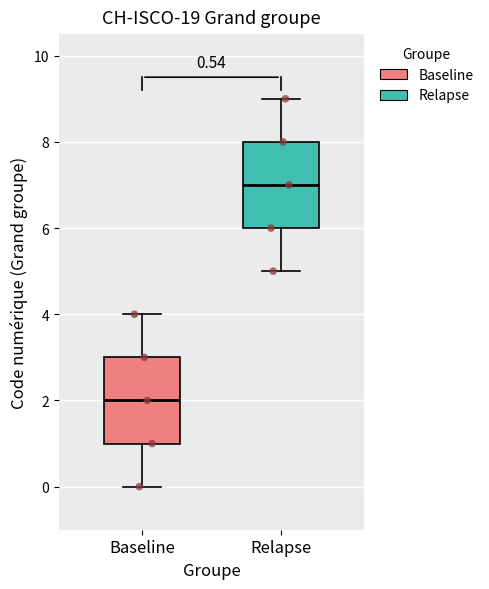

Reading left to right, transcribe this box plot: for each box, give where its median line is, the range the box spans, and where its two whiskers end, as read against the y-axis. The values are not printed on the chart, so give them approximately, as read against the axis.

Baseline: median 2, box 1 to 3, whiskers 0 to 4
Relapse: median 7, box 6 to 8, whiskers 5 to 9